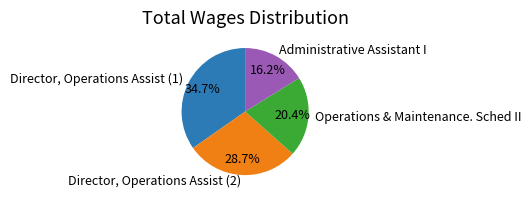

The Administrative Assistant I slice represents 25% of the pie. True or false?

False